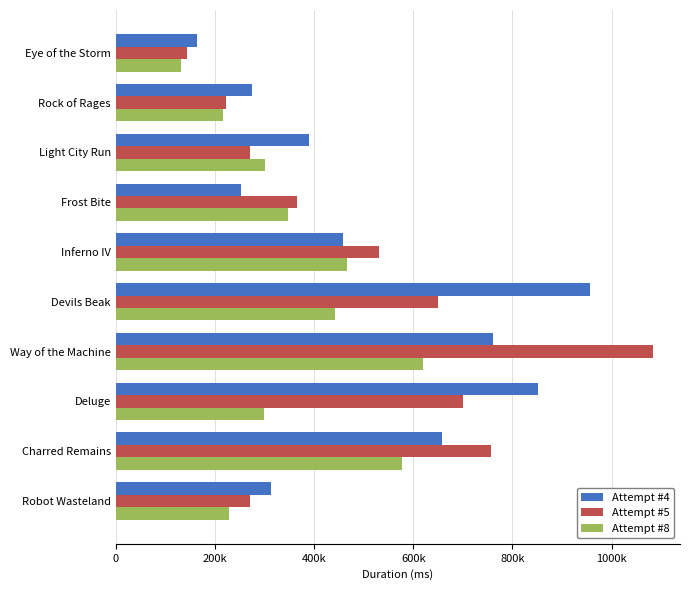

What are all the series names shown in the legend?

Attempt #4, Attempt #5, Attempt #8